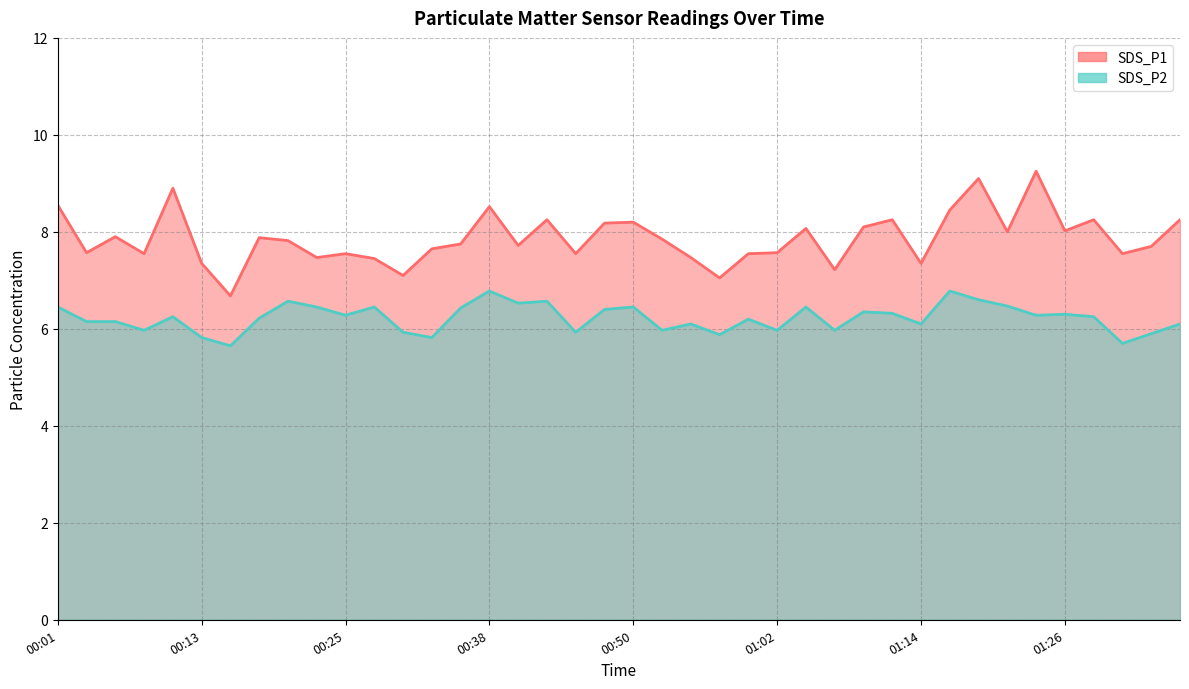

Reading right to left, what are all the values shown in this chart?

SDS_P1: 8.2	7.7	7.5	8.2	8.0	9.2	8.0	9.1	8.4	7.3	8.2	8.1	7.2	8.1	7.6	7.5	7.0	7.5	7.8	8.2	8.2	7.5	8.2	7.7	8.5	7.8	7.7	7.1	7.5	7.5	7.5	7.8	7.9	6.7	7.3	8.9	7.5	7.9	7.6	8.6
SDS_P2: 6.1	5.9	5.7	6.2	6.3	6.3	6.5	6.6	6.8	6.1	6.3	6.3	6.0	6.5	6.0	6.2	5.9	6.1	6.0	6.5	6.4	5.9	6.6	6.5	6.8	6.4	5.8	5.9	6.5	6.3	6.5	6.6	6.2	5.7	5.8	6.2	6.0	6.2	6.2	6.5